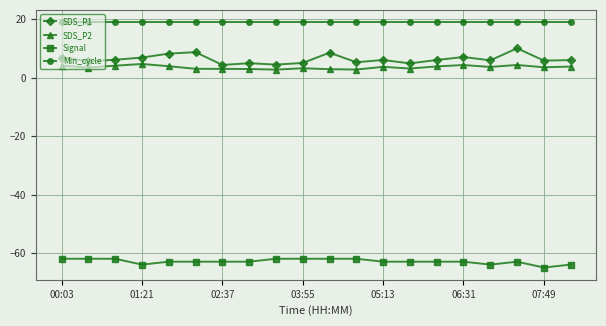

True or false: SDS_P2 and Signal cross at least once.

False